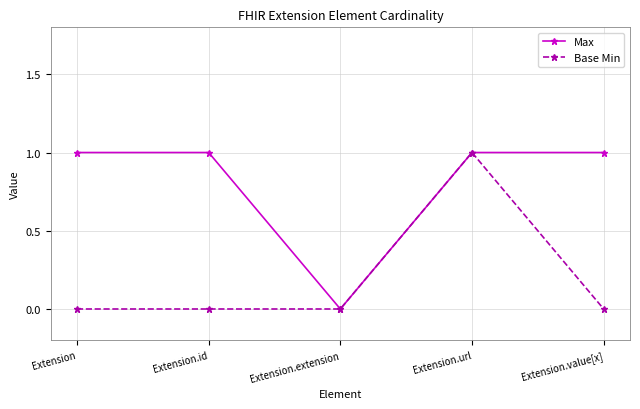

Is it true that Max equals 0 at Extension?

False